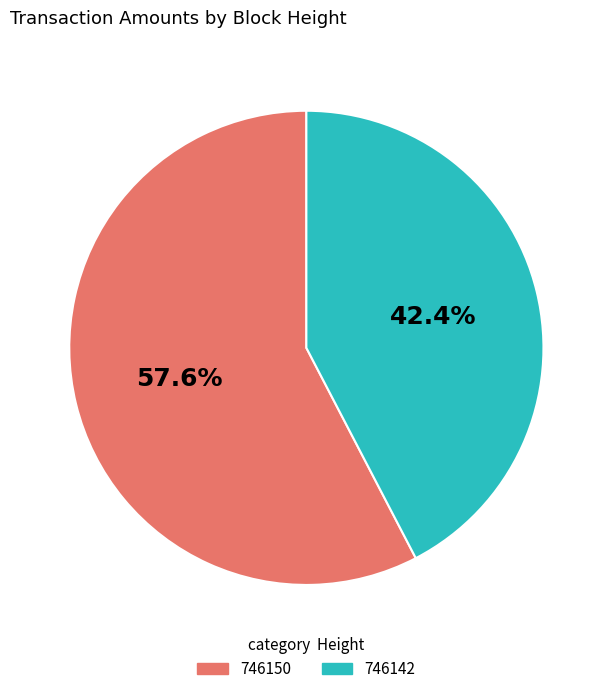

To the nearest percent, what portion does 746142 represent?

42%